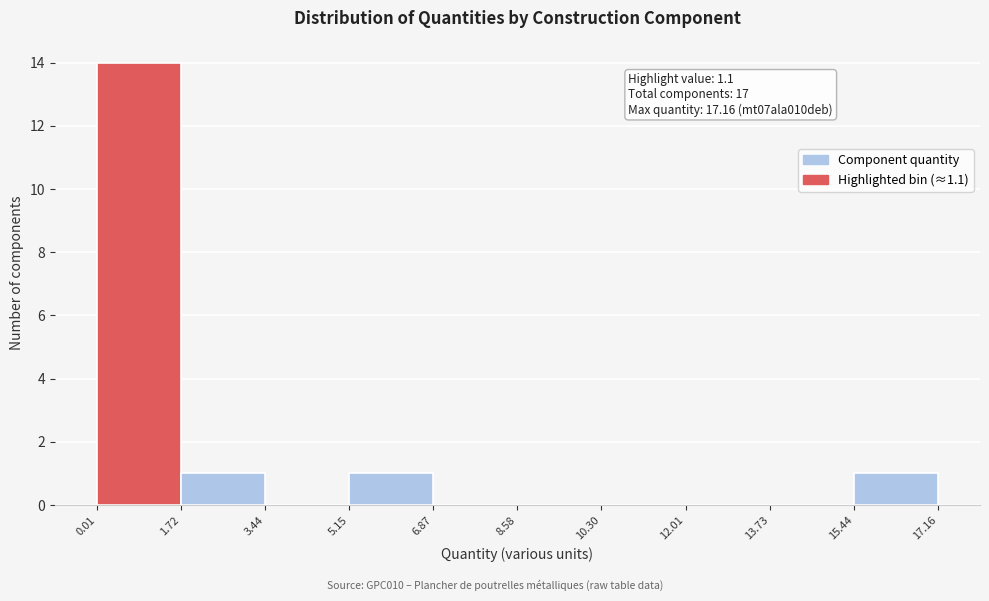

Which range on the x-axis has the tallest bar?

0.01 to 1.72